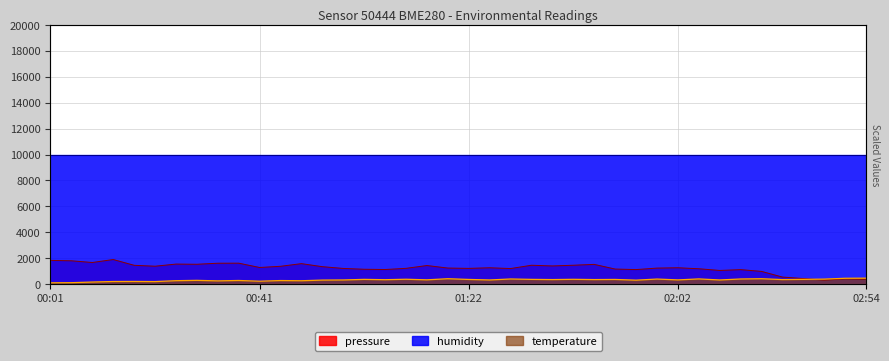

Where does the temperature series first go above 334?

01:02